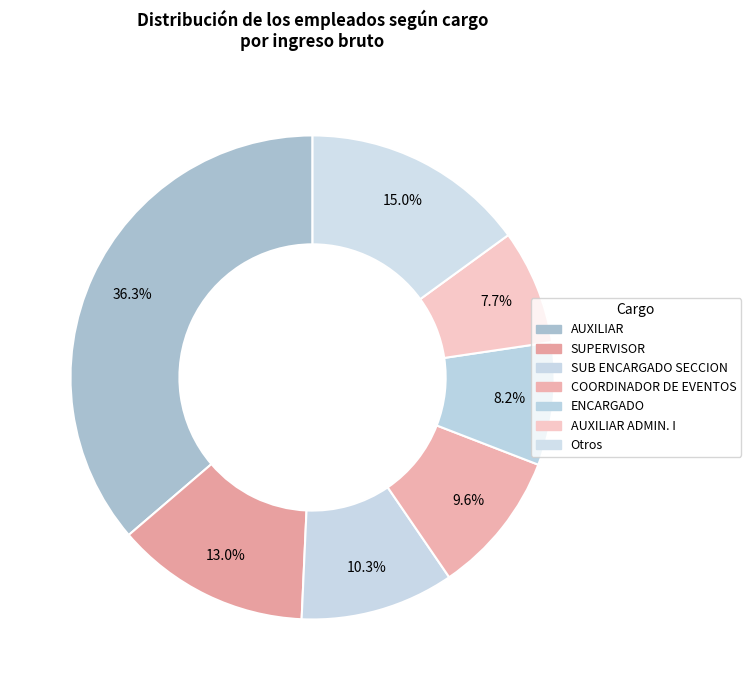

How many segments does this pie chart have?

7